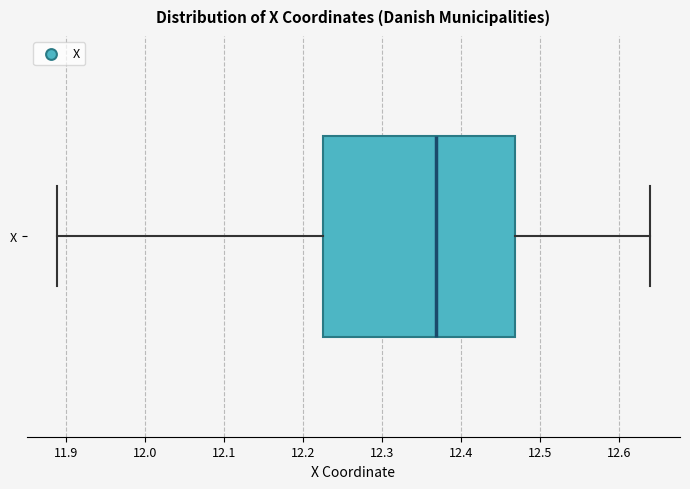

Where is the left edge of the box for X on the x-axis? The values are not printed on the chart, so give them approximately, as read against the axis.

12.22